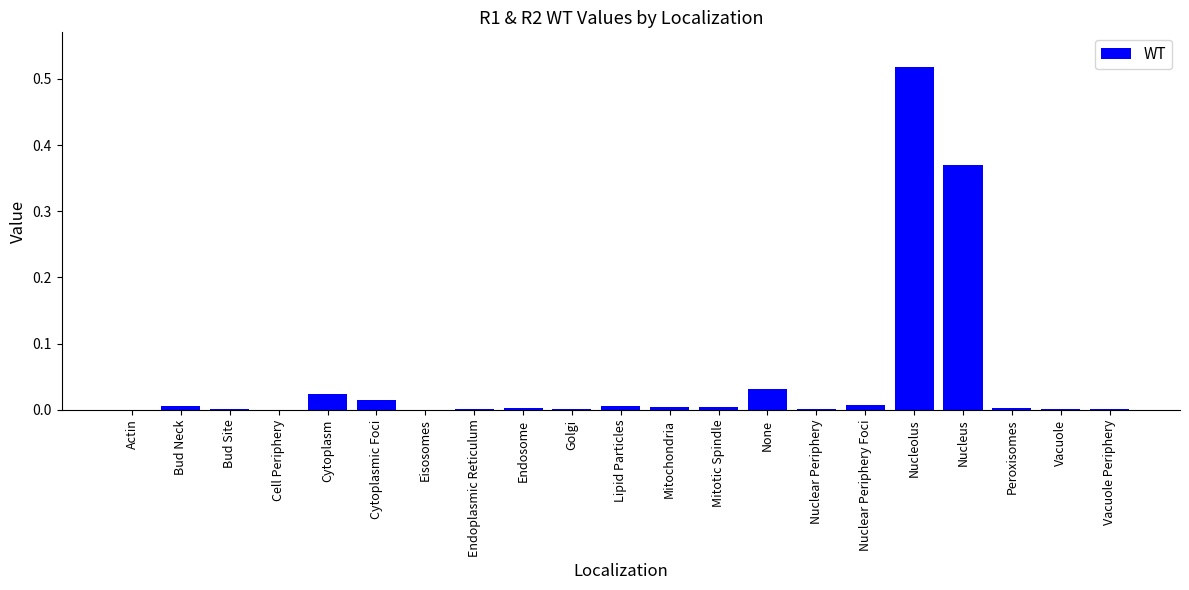

The chart shows a value of 0.0 at None. True or false?

True